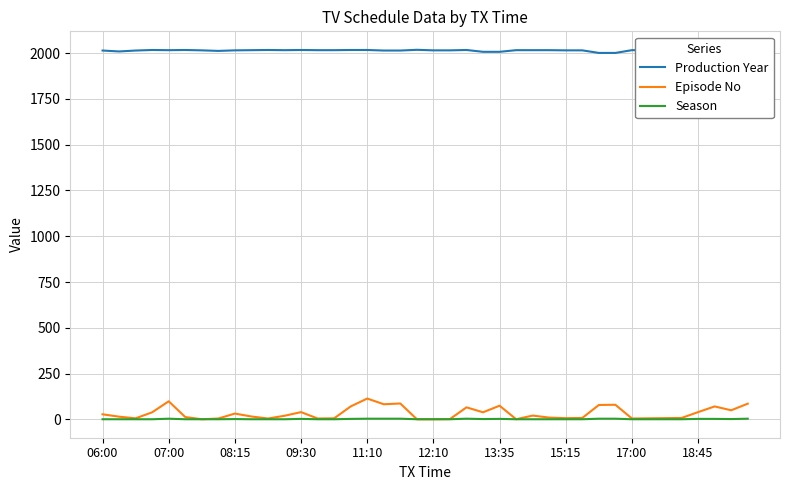

How many lines are shown in the chart?

3